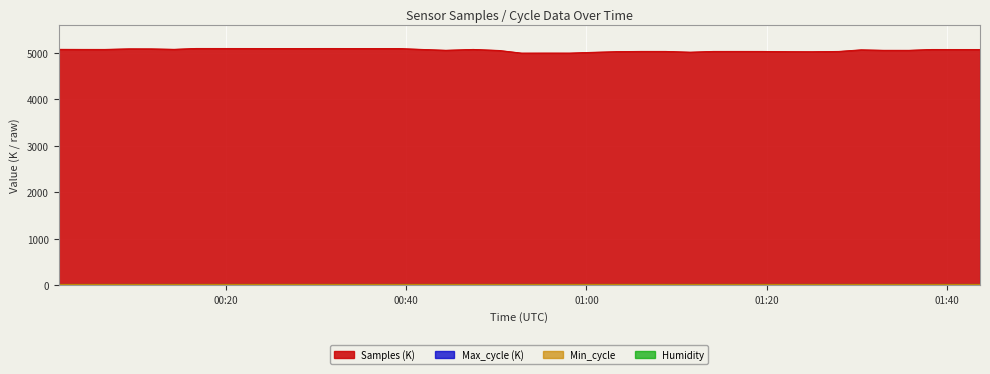

True or false: Samples and Max_cycle cross at least once.

False